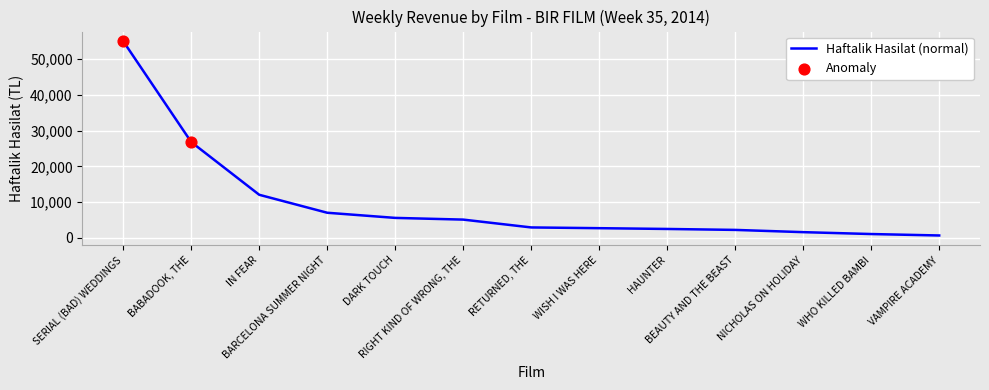

What is the ratio of the value at NICHOLAS ON HOLIDAY to the value at BEAUTY AND THE BEAST?

0.7